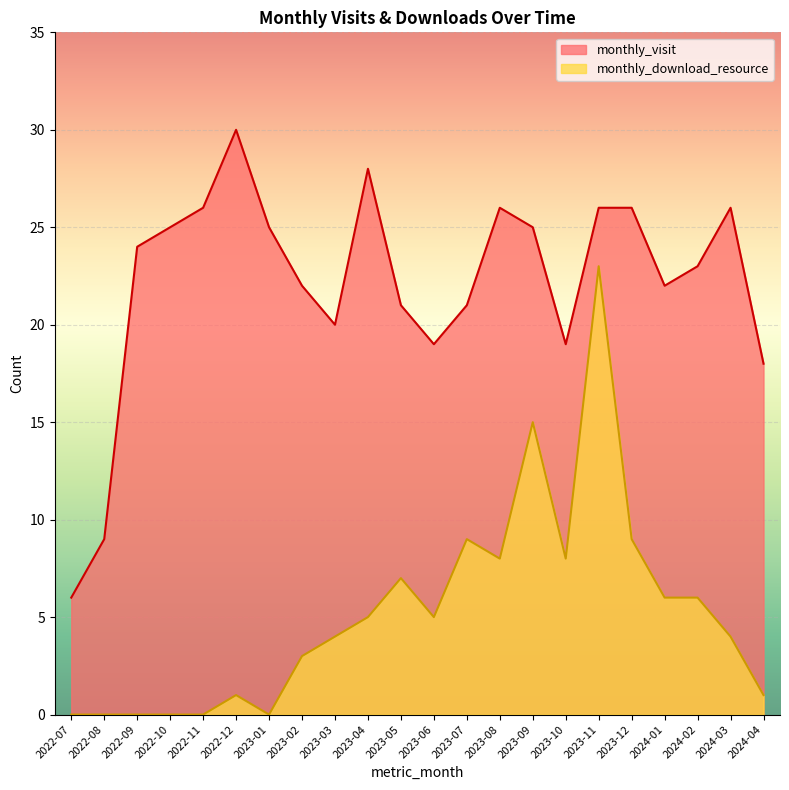

What is the average value of the monthly_visit series?

22